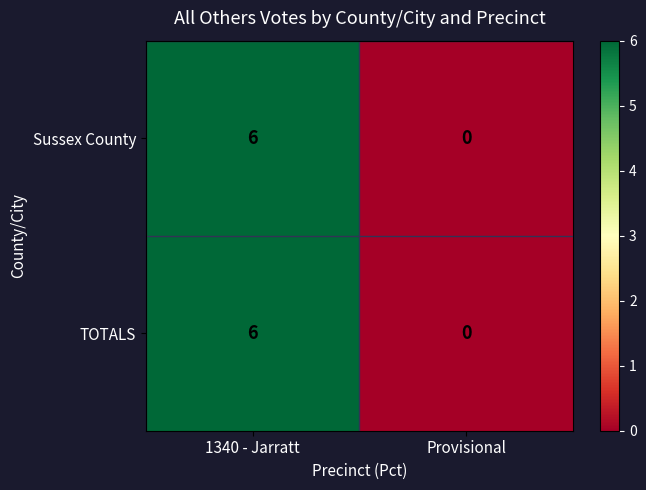

At which label does Sussex County reach its peak?

1340 - Jarratt